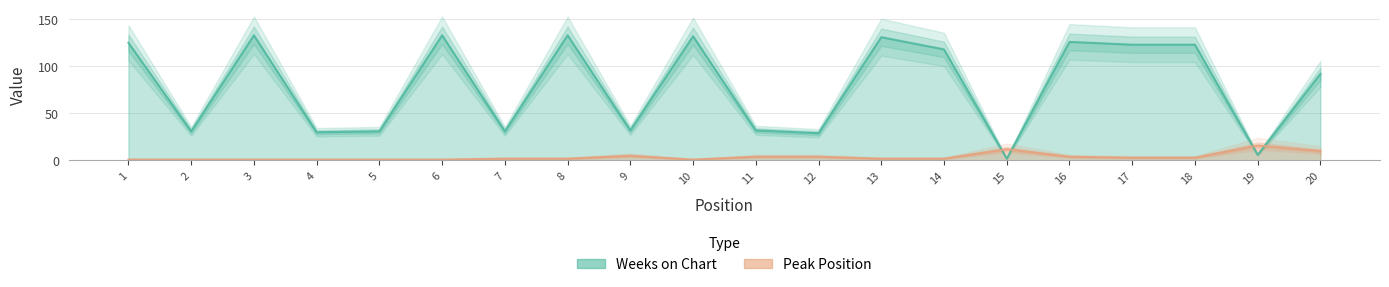

Rank the series by their maximum value, from highest to lowest.

Weeks on Chart, Peak Position